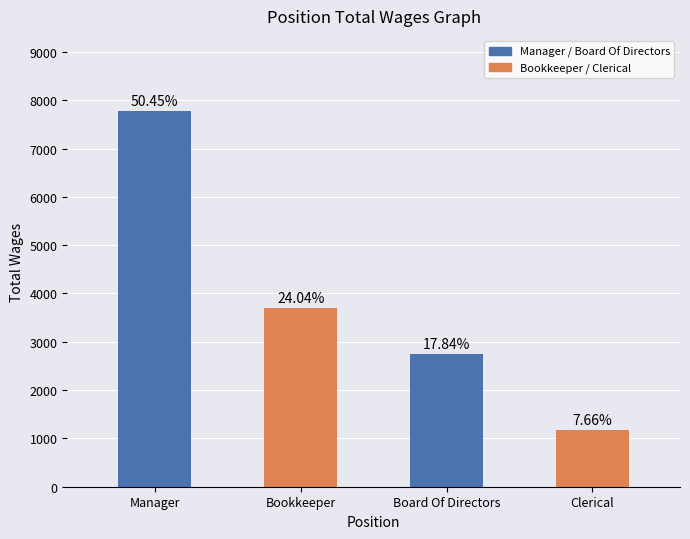

The chart shows a value of 2750 at Board Of Directors. True or false?

True